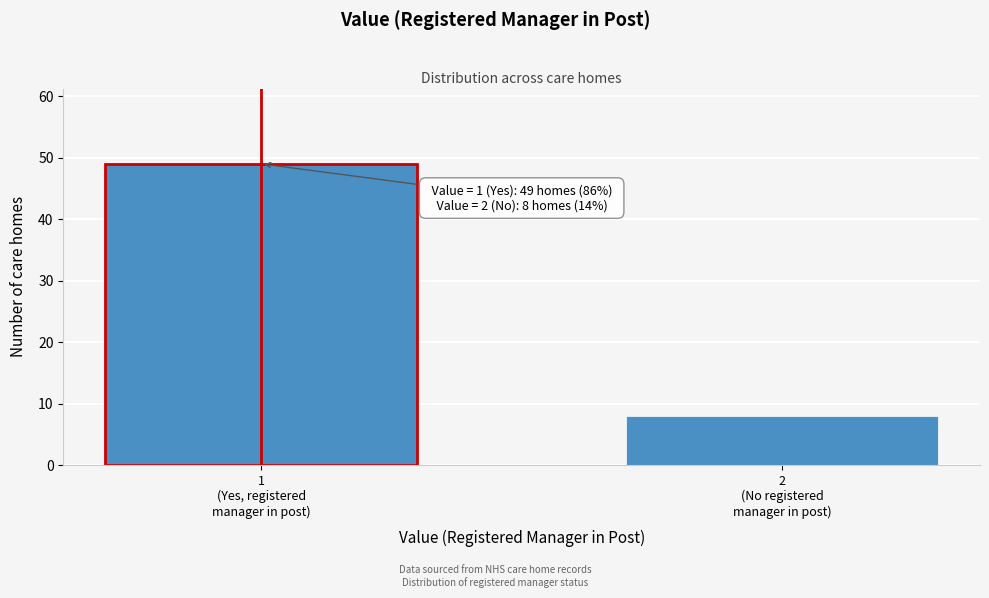

Reading right to left, what are all the values shown in this chart?

8	49